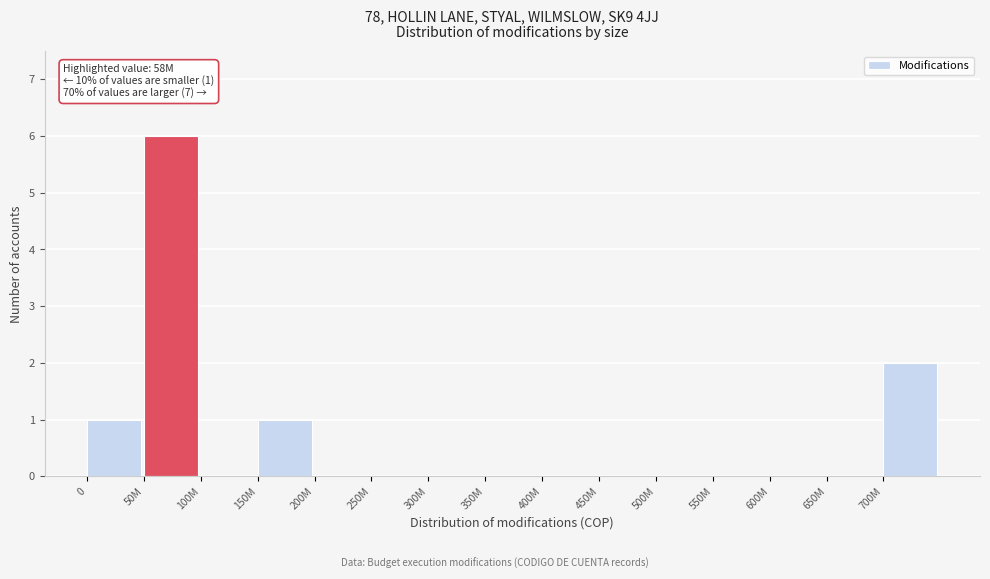

Reading left to right, transcribe all the data shown in this chart.

0=1	50M=6	100M=0	150M=1	200M=0	250M=0	300M=0	350M=0	400M=0	450M=0	500M=0	550M=0	600M=0	650M=0	700M=2